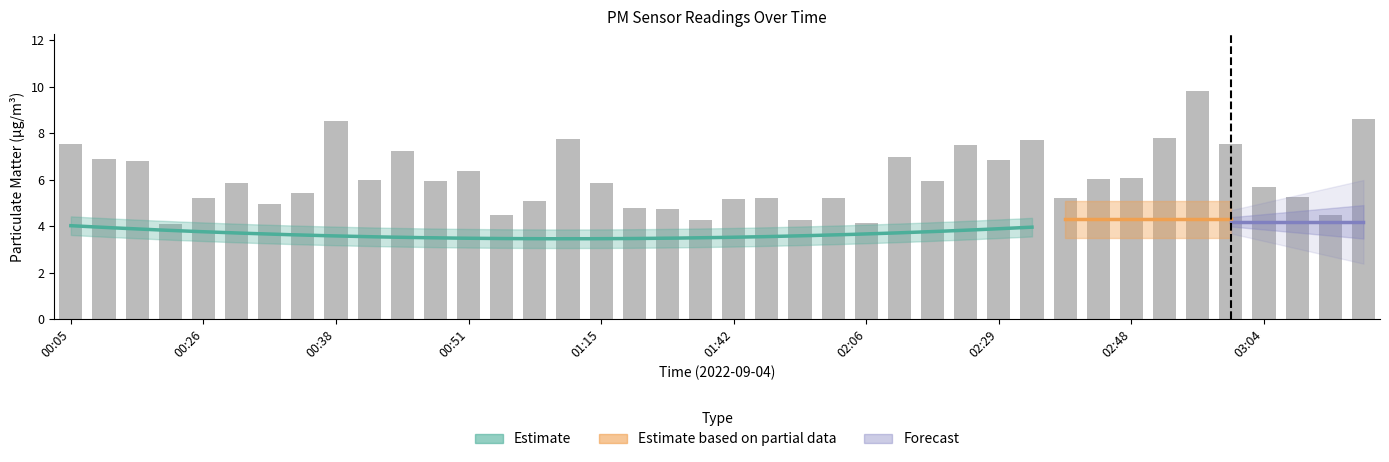

The chart shows a value of 1.6 at 01:15. True or false?

False